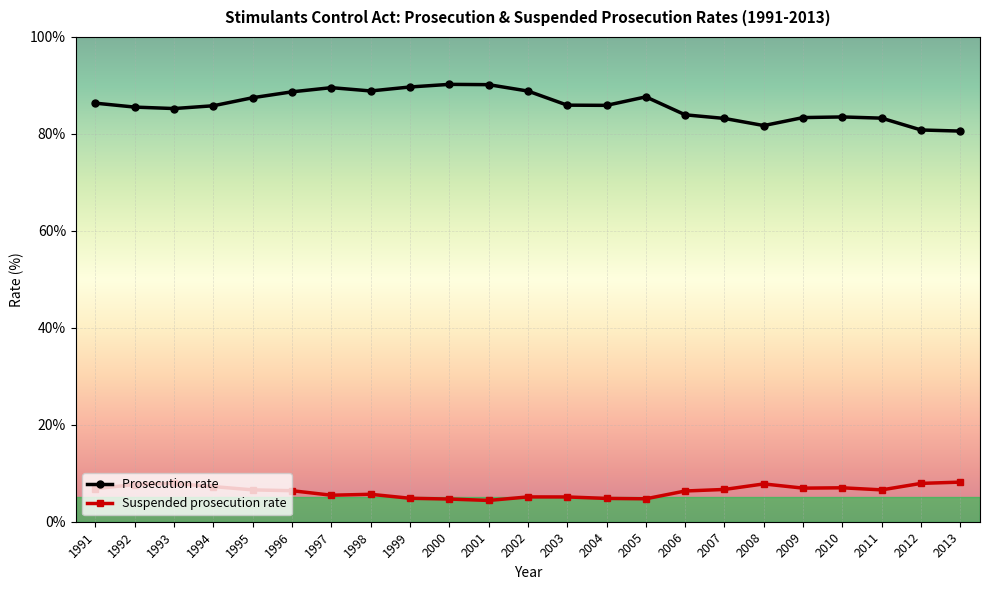

What is the value of the Prosecution rate point at the 5th from the left?

87.5